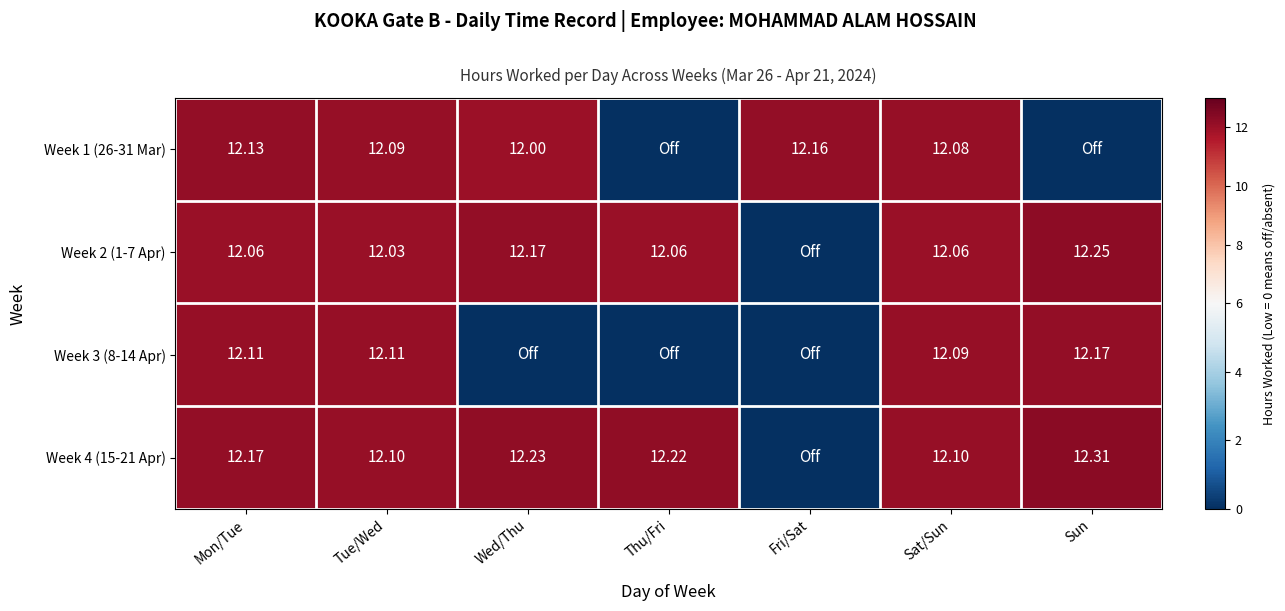

Between Wed/Thu and Sun, which is larger?

Wed/Thu